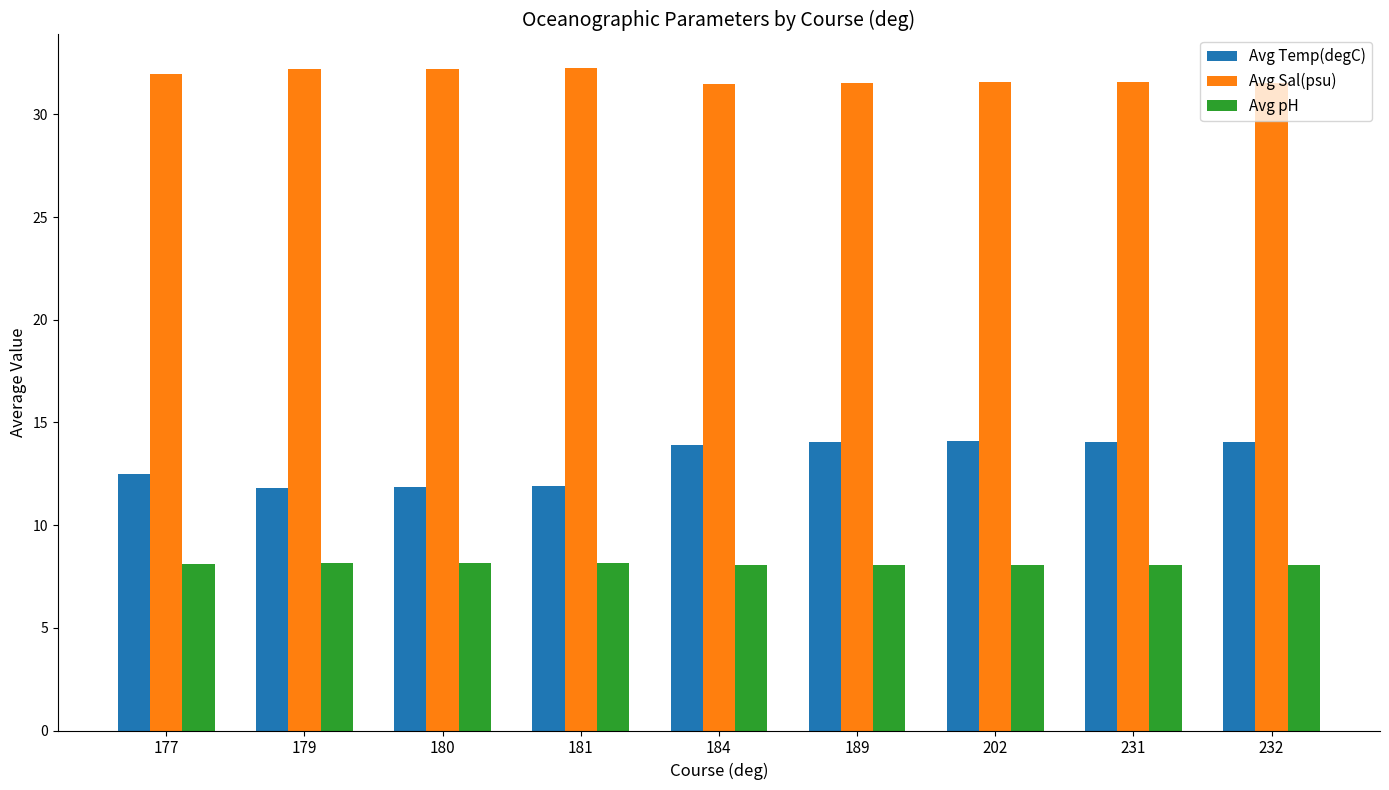

Which series changed the most between 179 and 202?

Avg Temp(degC)